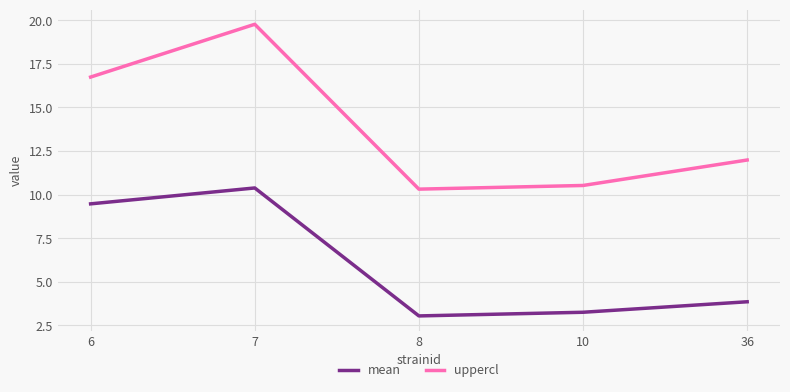

At which label does uppercl reach its minimum?

8